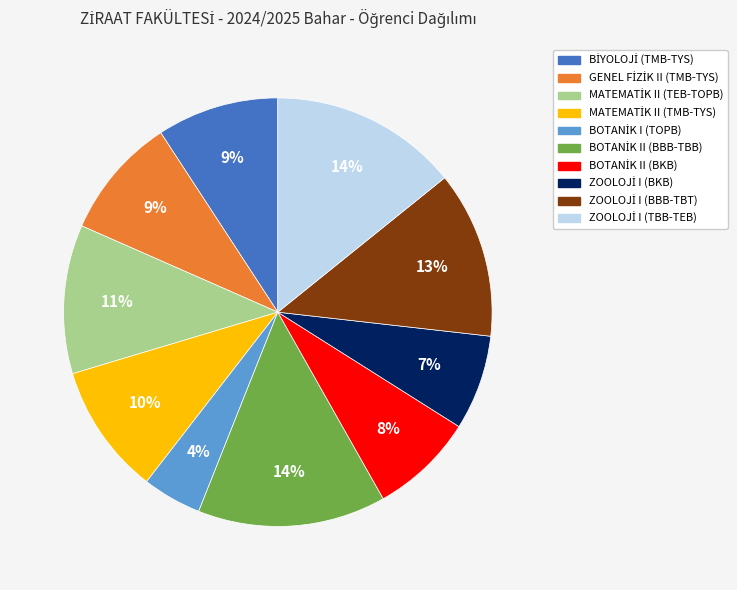

How many segments does this pie chart have?

10